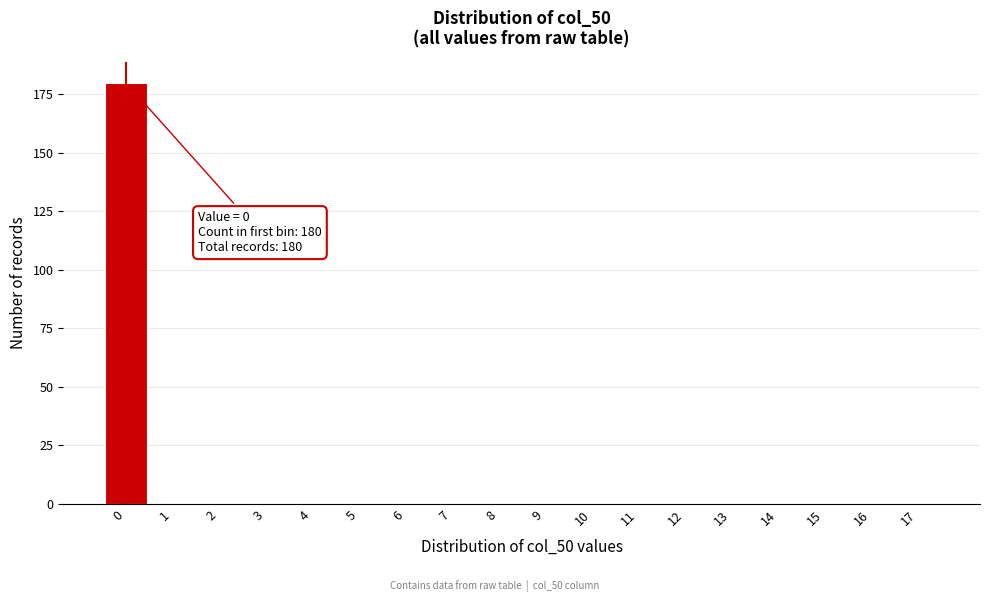

Reading left to right, what are all the values shown in this chart?

0=180	1=0	2=0	3=0	4=0	5=0	6=0	7=0	8=0	9=0	10=0	11=0	12=0	13=0	14=0	15=0	16=0	17=0